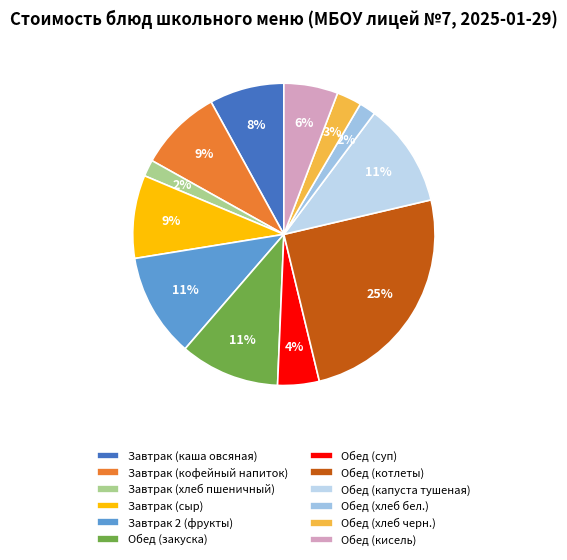

Combined, do Завтрак (каша овсяная) and Обед (закуска) account for over 50%?

No